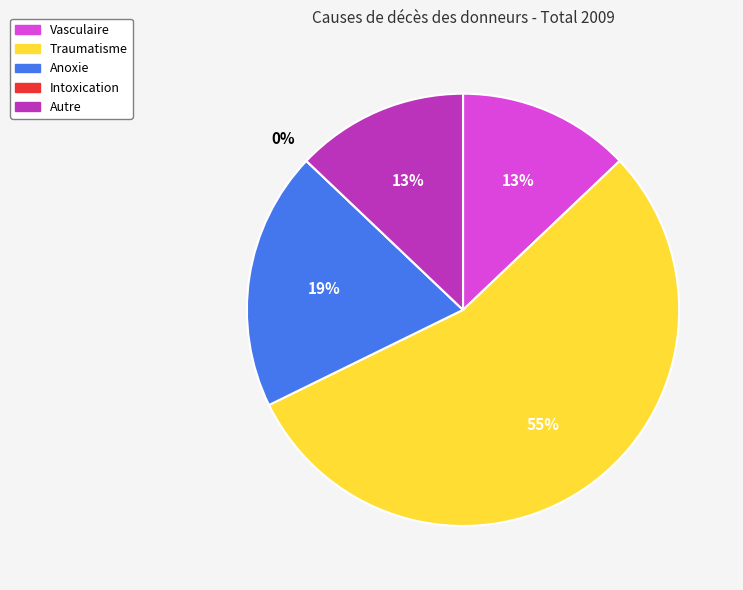

Approximately how many times larger is the value at Traumatisme compared to Autre?

4.2